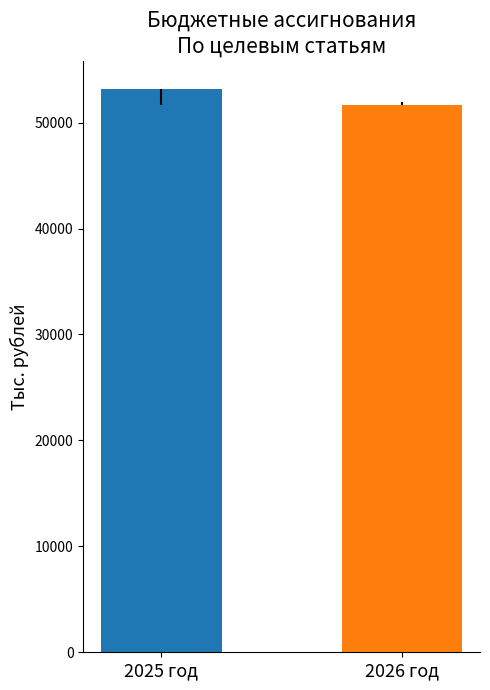

Reading left to right, extract all data points from this chart.

53185.5	51699.4